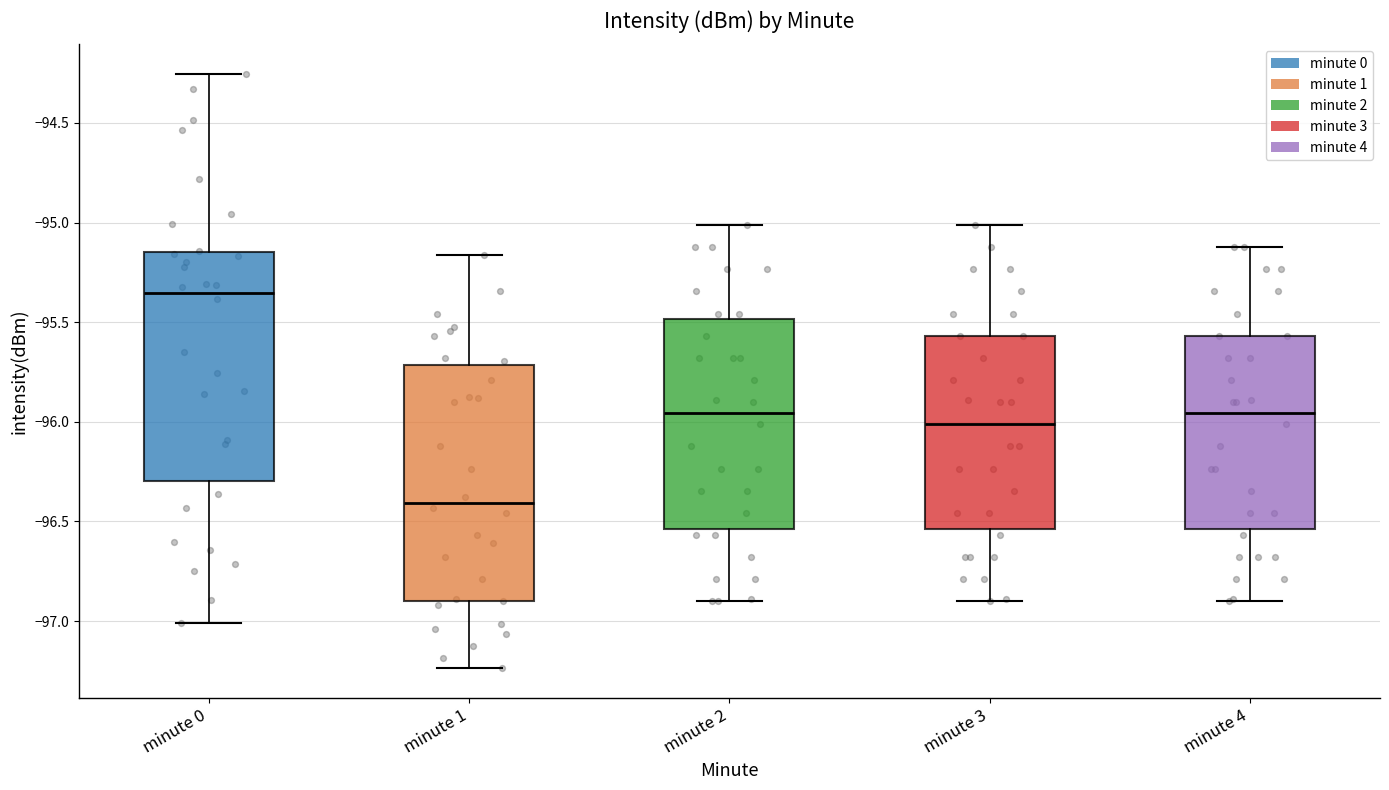

Where does the median line of the box for minute 0 sit on the y-axis? The values are not printed on the chart, so give them approximately, as read against the axis.

-95.35